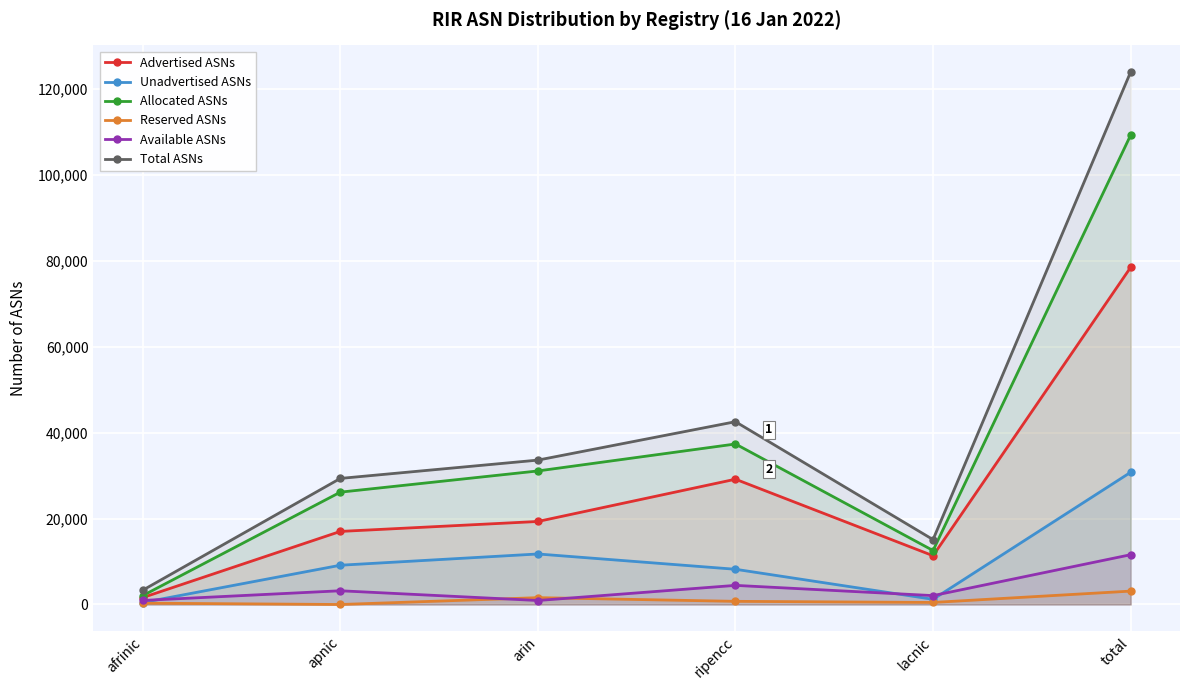

What is the difference between the Reserved ASNs values at arin and ripencc?

858